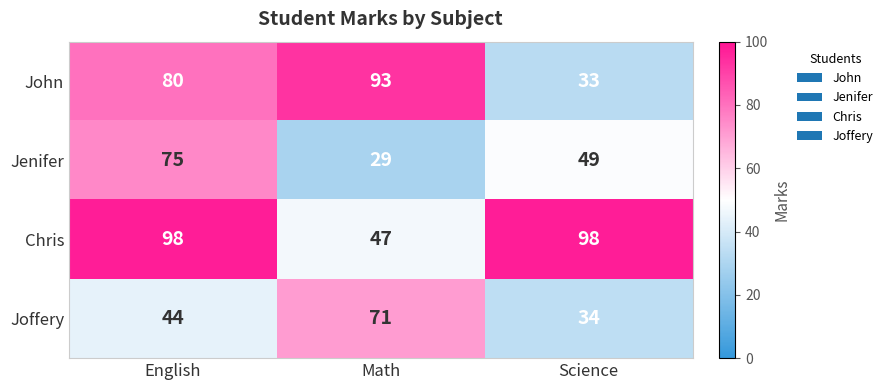

Count the Jenifer values in the range 29 to 75.

3